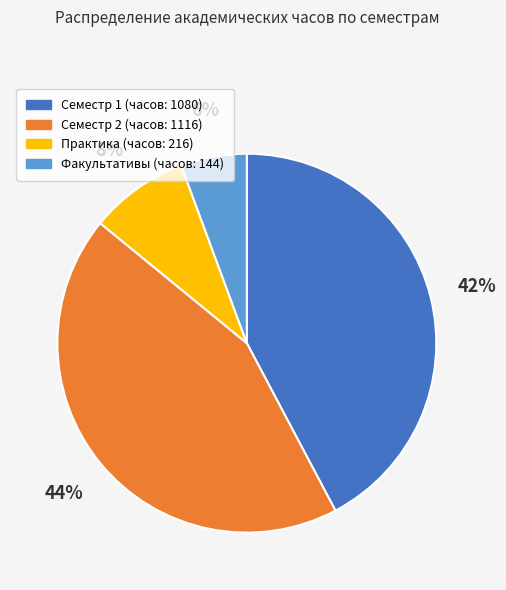

To the nearest percent, what portion does Практика (часов: 216) represent?

8%